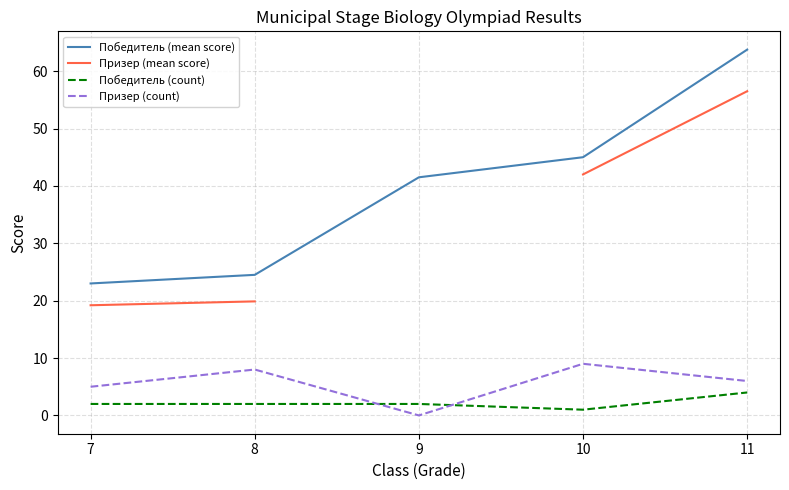

True or false: Победитель (count) and Победитель (mean score) intersect in this chart.

False